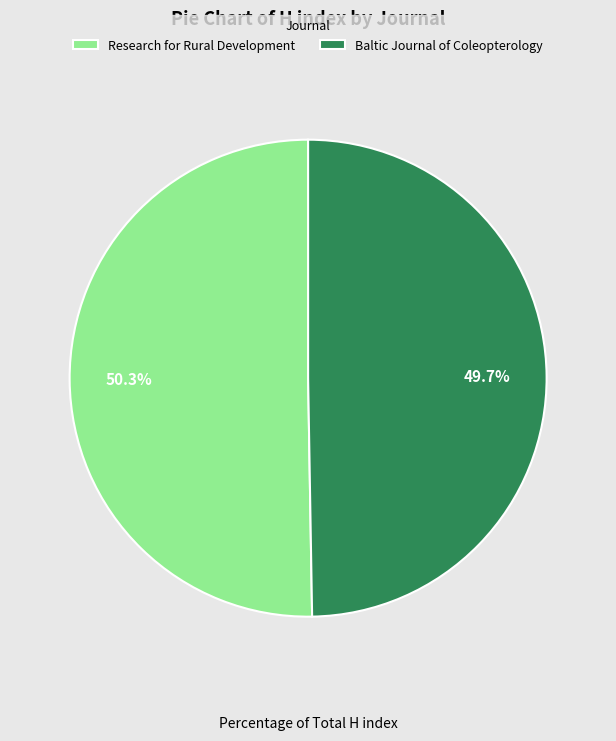

To the nearest percent, what percentage of the pie is Research for Rural Development?

50%